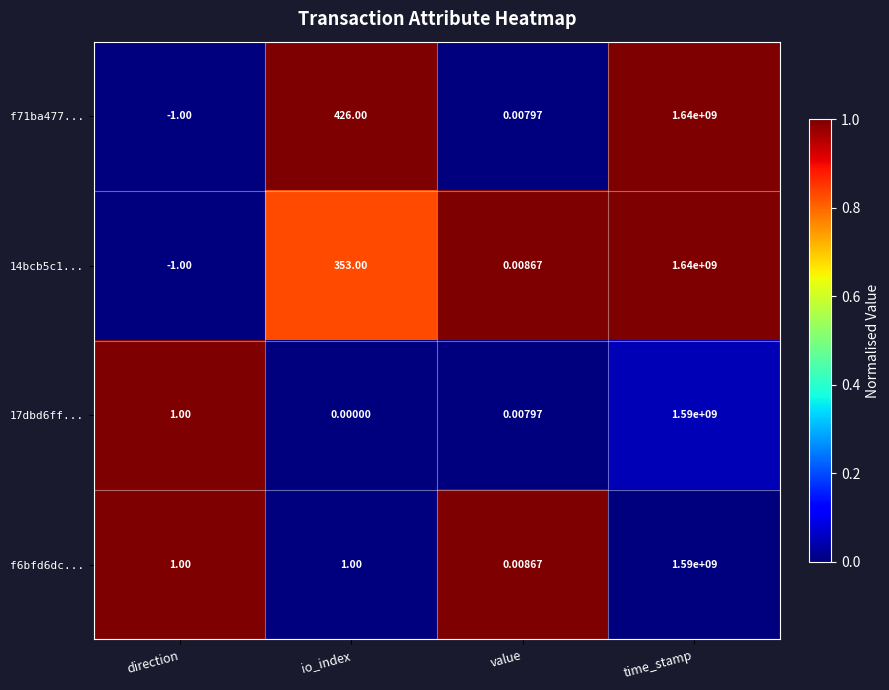

List the labels in order of f71ba477... value, smallest first.

direction, value, io_index, time_stamp